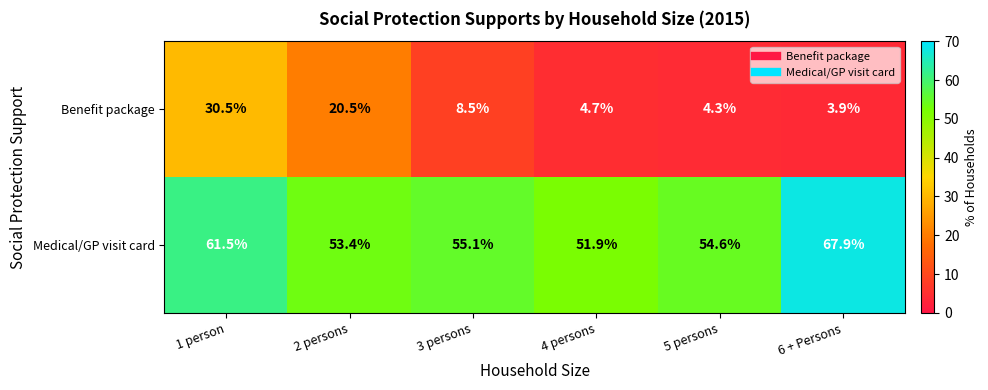

Is it true that Benefit package equals 21.3 at 1 person?

False